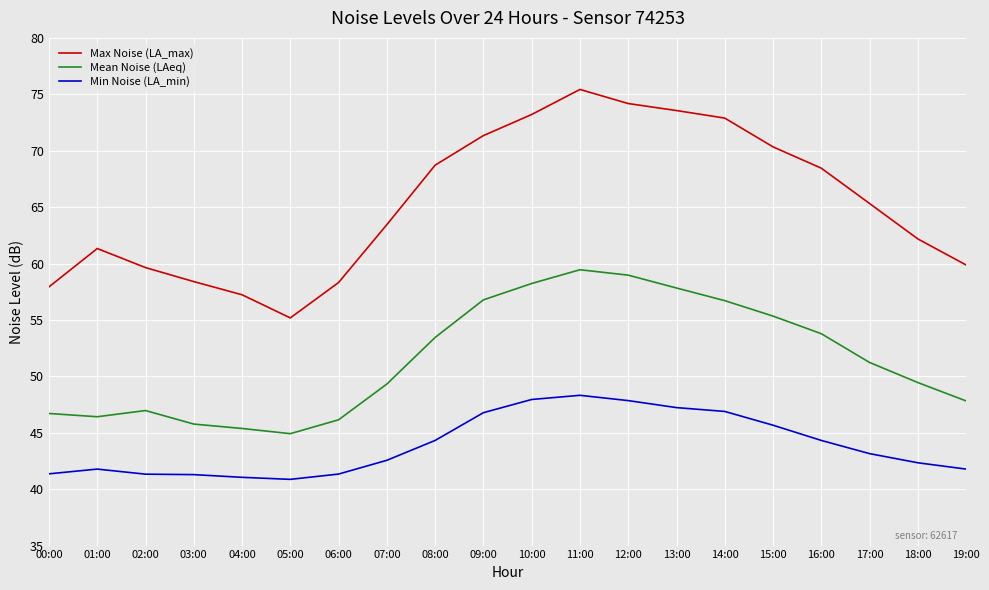

True or false: Min Noise (LA_min) has more than 0 points higher than both neighbors.

True